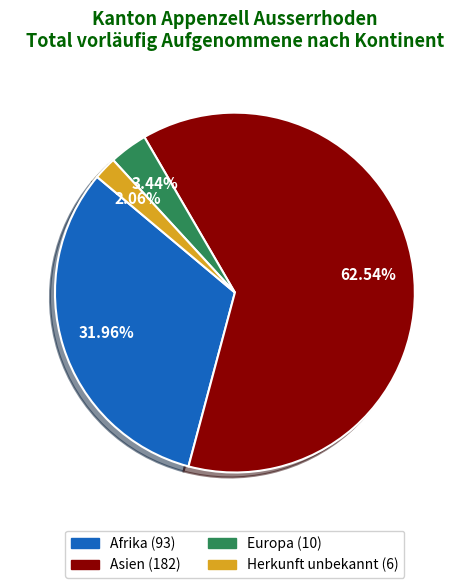

Is Asien the majority of the pie?

Yes